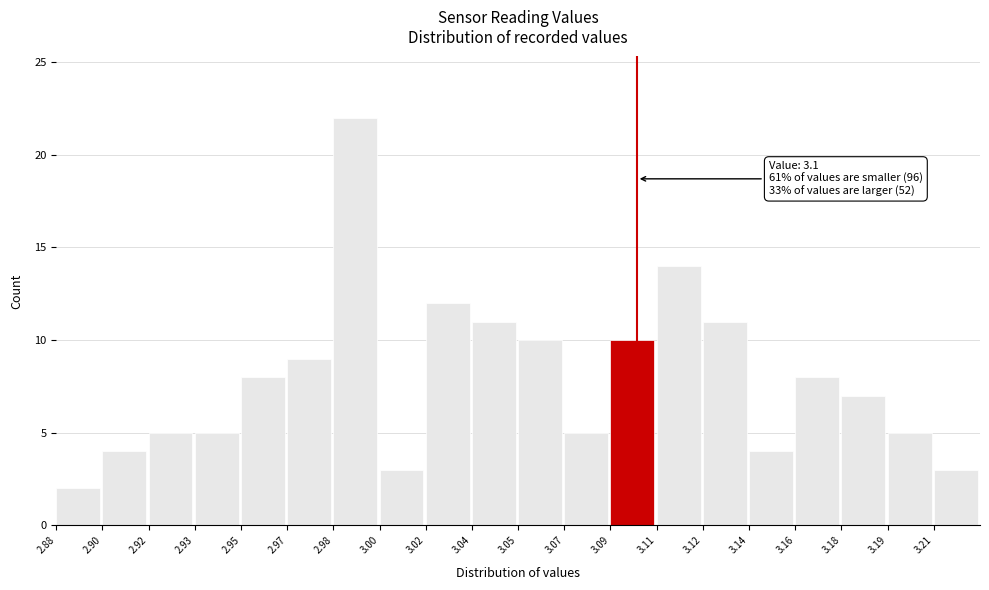

Reading right to left, list all the values displayed in this chart.

3.21=3	3.19=5	3.18=7	3.16=8	3.14=4	3.12=11	3.11=14	3.09=10	3.07=5	3.05=10	3.04=11	3.02=12	3.00=3	2.98=22	2.97=9	2.95=8	2.93=5	2.92=5	2.90=4	2.88=2